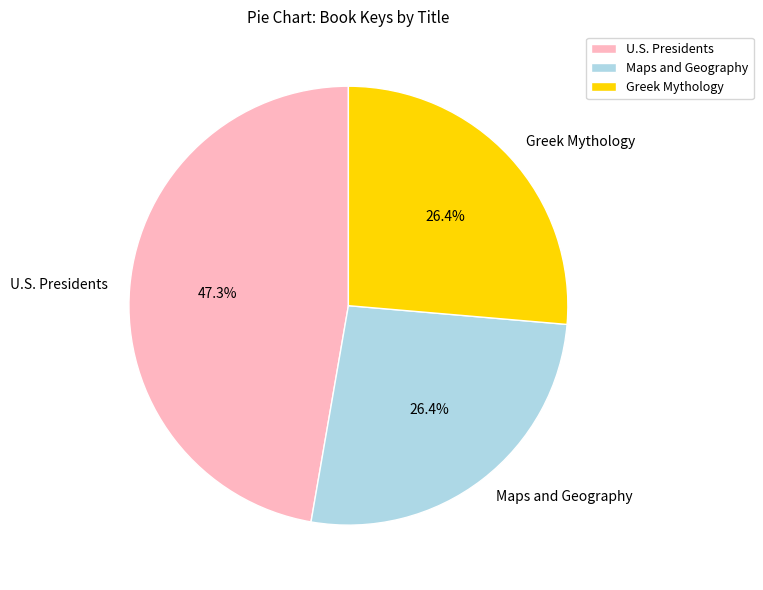

What is the total percentage of Maps and Geography and Greek Mythology?

52.7%